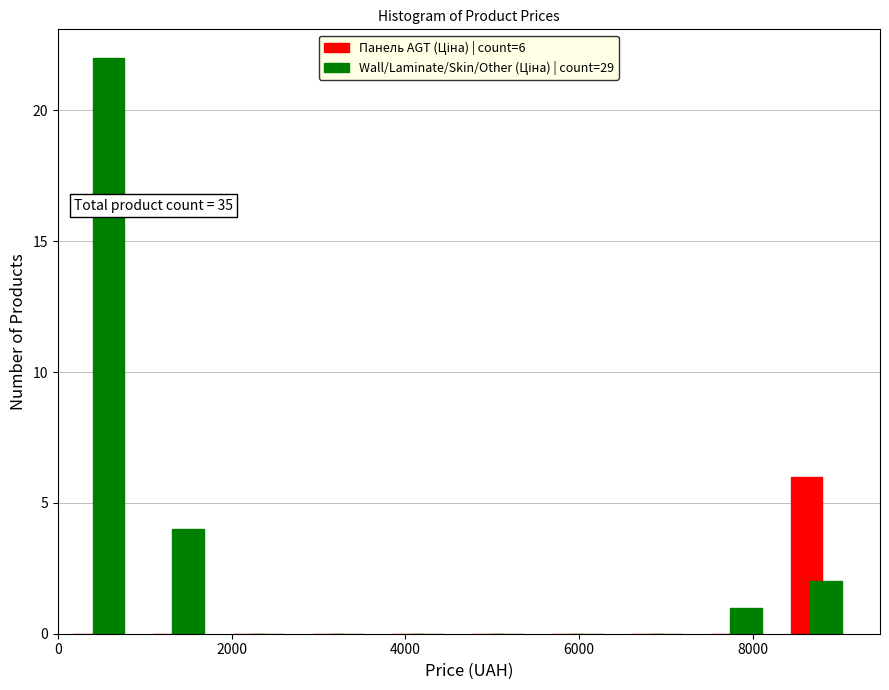

In the Панель AGT (Ціна) | count=6 series, which range on the x-axis has the tallest bar?

8200 to 9200